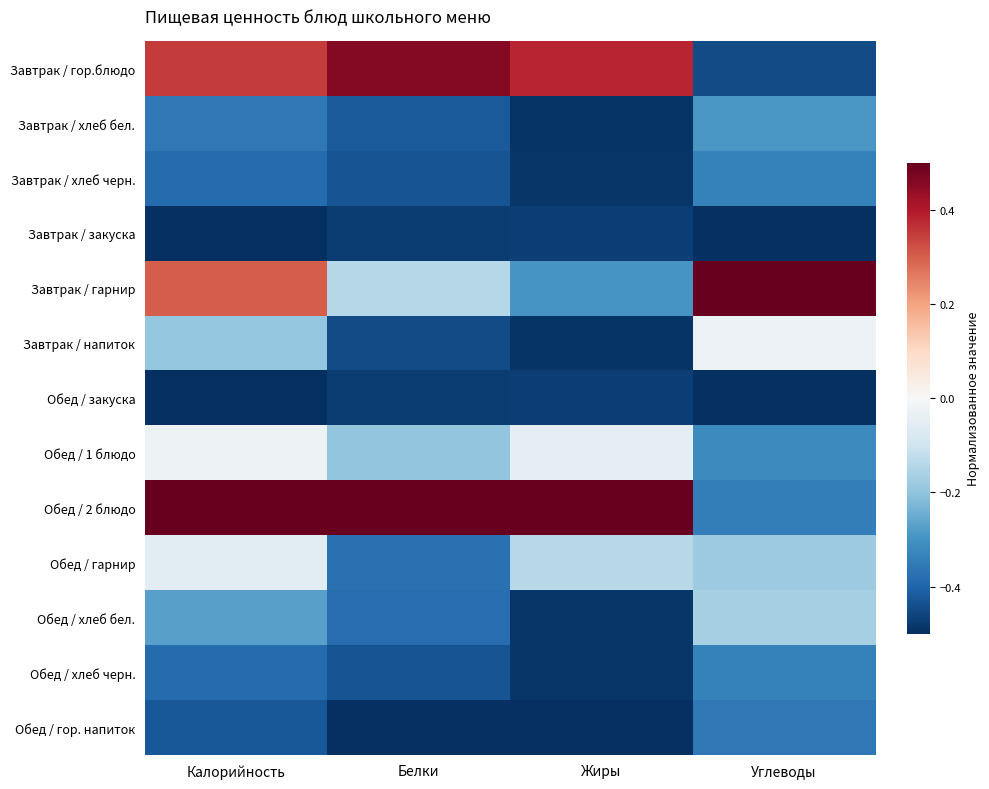

Which has a higher value, Жиры or Калорийность?

Жиры